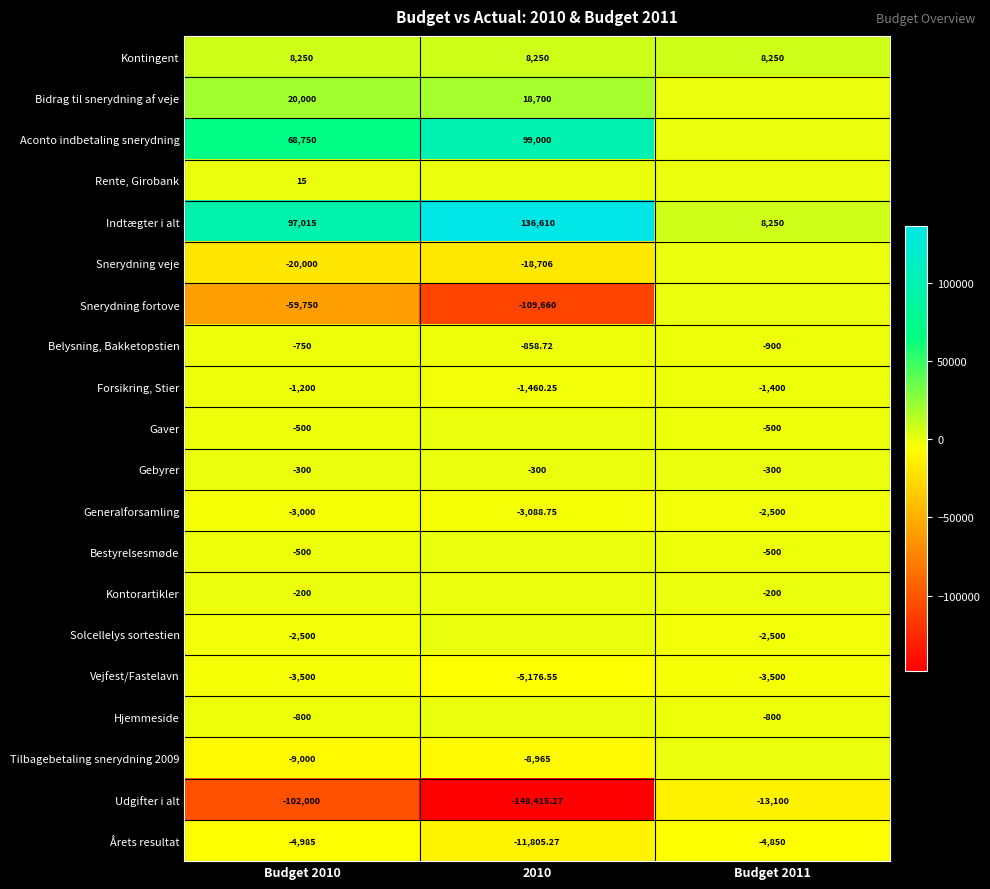

Which label corresponds to the smallest value in the chart?

2010